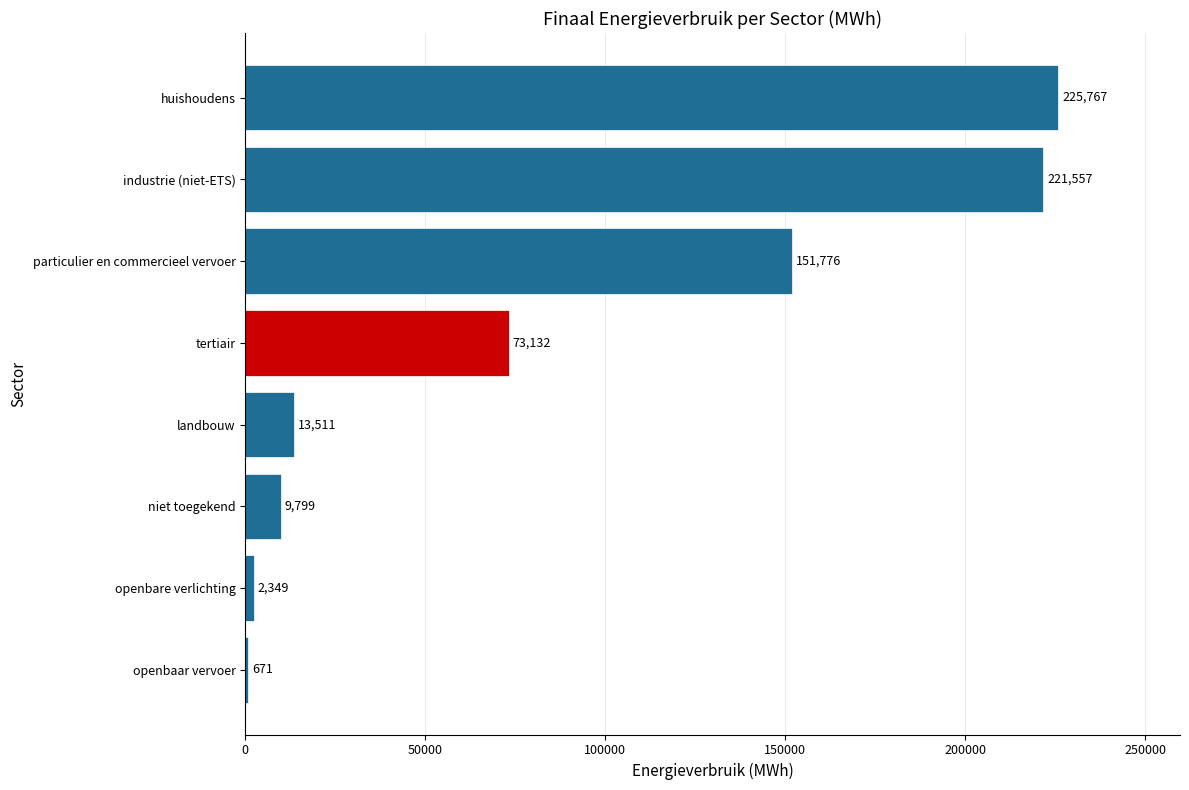

Count the number of values greater than 73131.

4